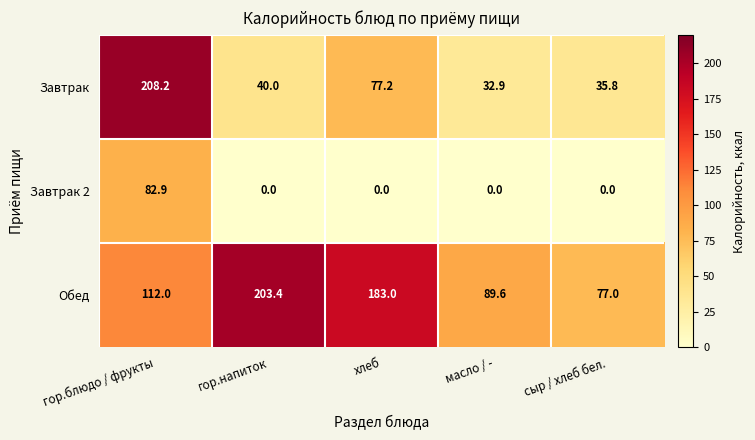

At how many categories does at least one series exceed 176?

3